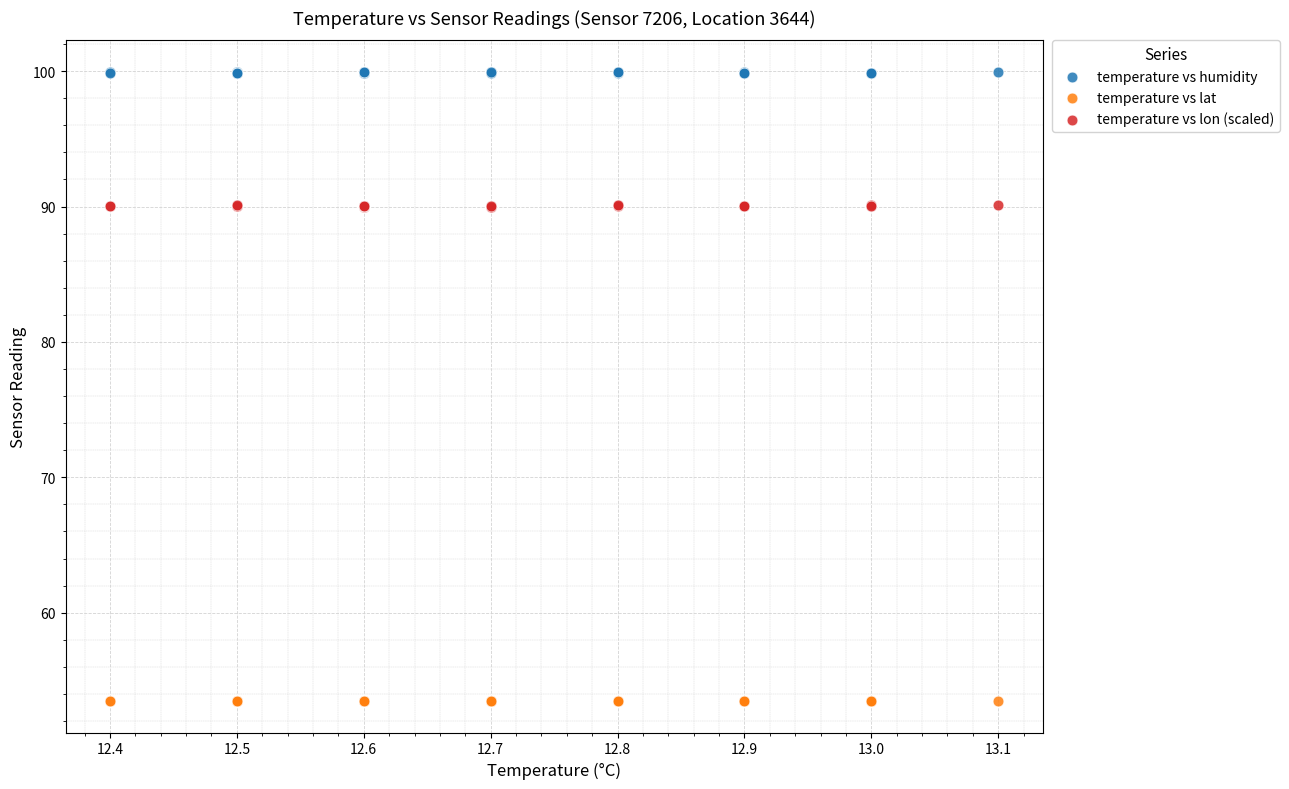

Which series contains the lowest Y value?

temperature vs lat